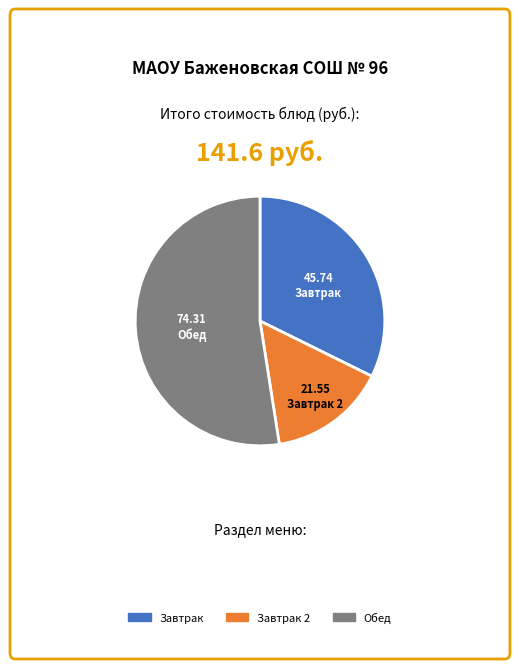

Does any single category account for the majority?

Yes